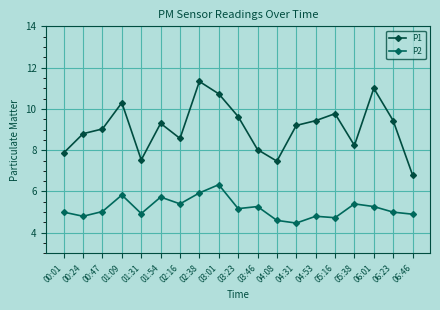

At which category does P1 reach its first local valley?

01:31